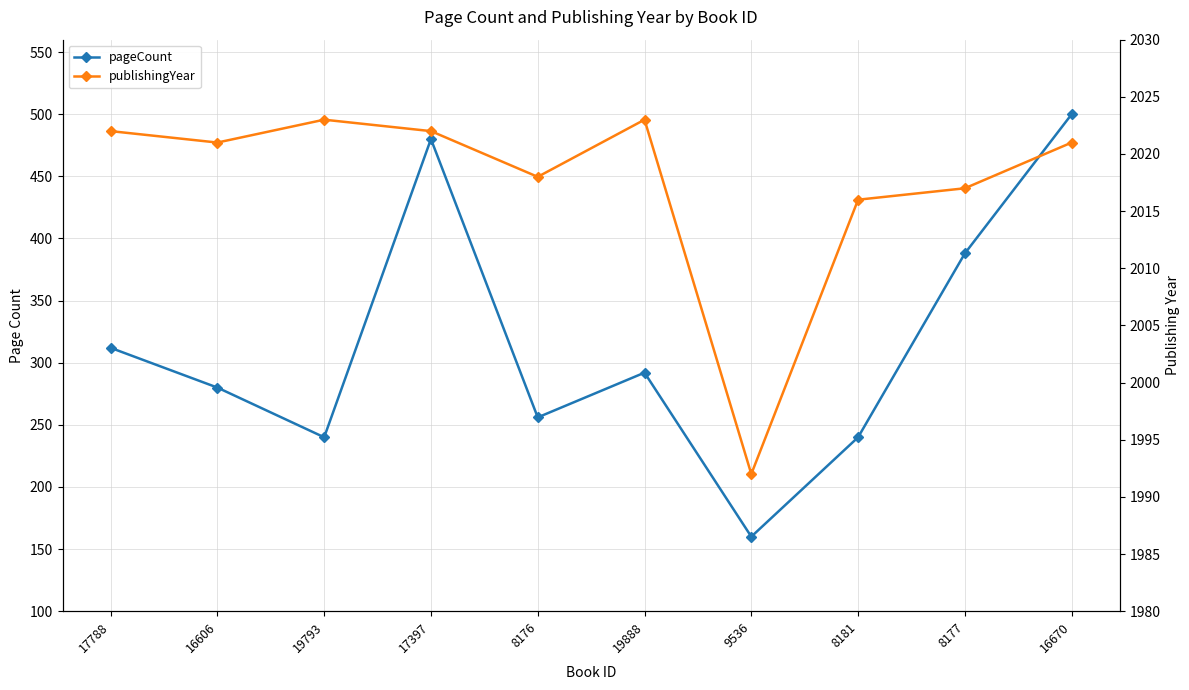

Which series has the largest range (max minus min)?

pageCount